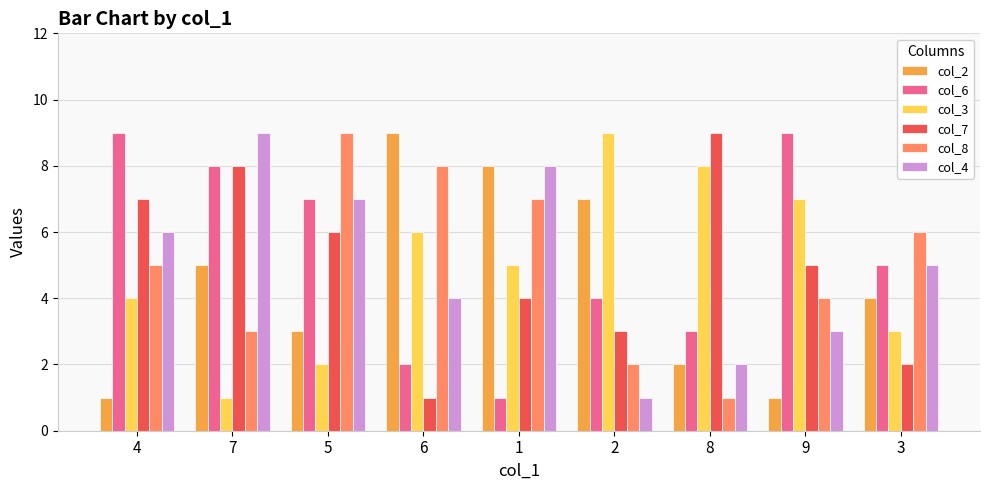

Rank the categories by col_7 value from lowest to highest.

6, 3, 2, 1, 9, 5, 4, 7, 8